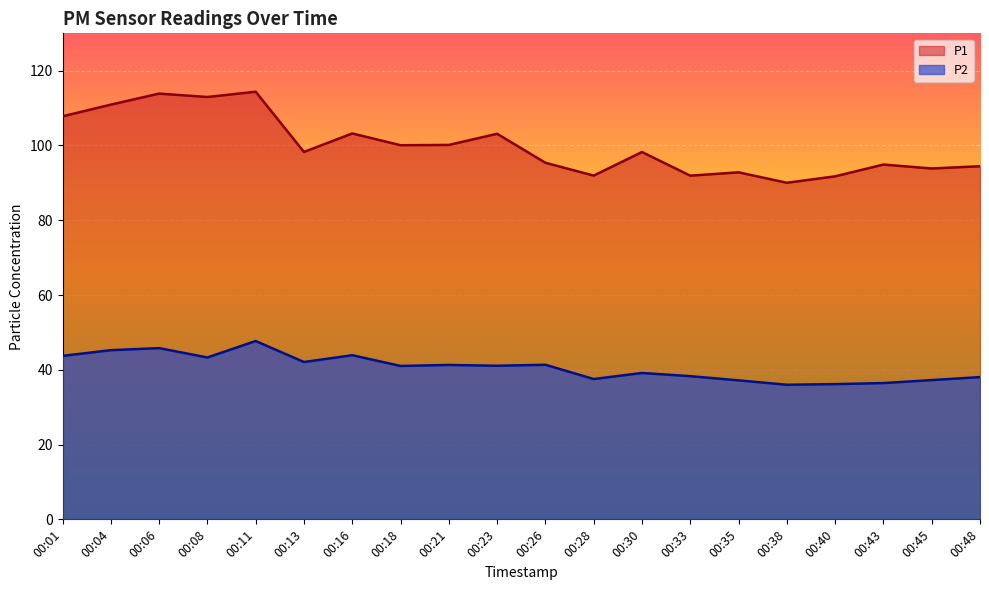

What is the difference between the P1 values at 00:38 and 00:04?

20.9